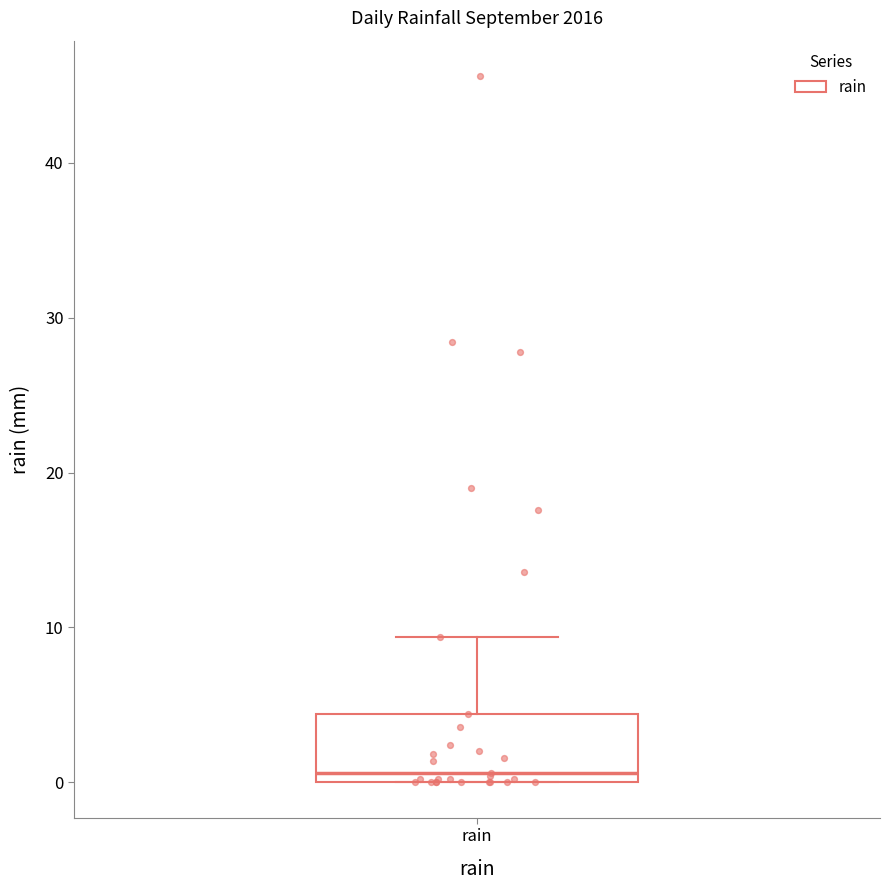

Transcribe this box plot: give where the median line is, the range the box spans, and where the two whiskers end, as read against the y-axis. The values are not printed on the chart, so give them approximately, as read against the axis.

median 1, box 0 to 4, whiskers 0 to 9